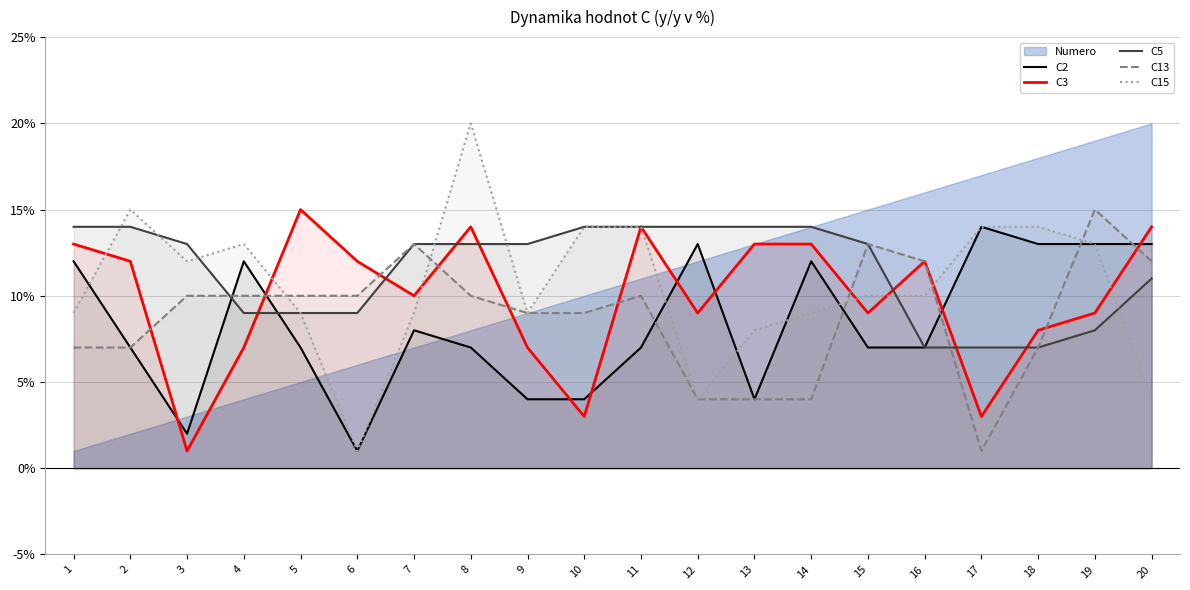

What is the minimum value for C5?

7